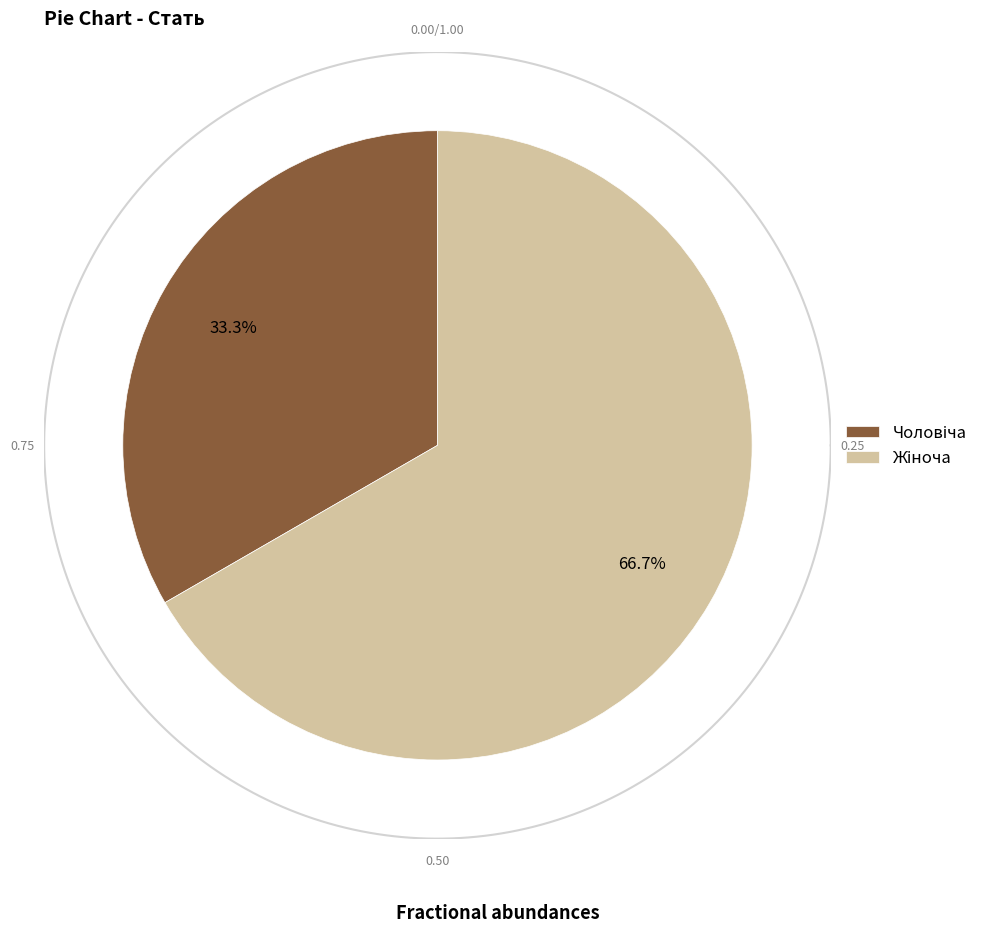

Does any single category account for the majority?

Yes